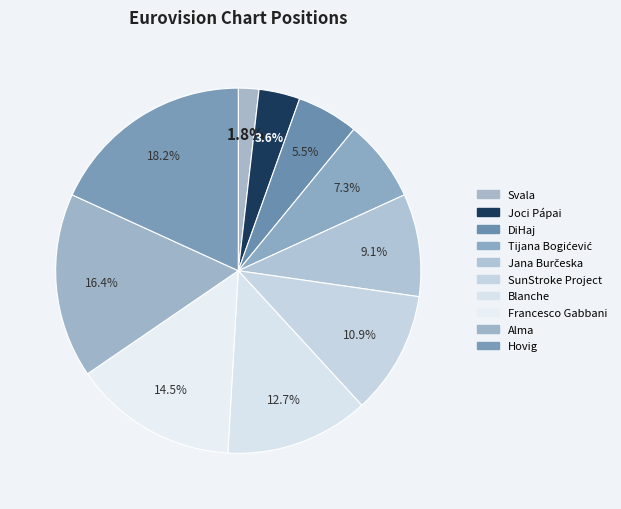

What is the ratio of the value at Joci Pápai to the value at DiHaj?

0.7